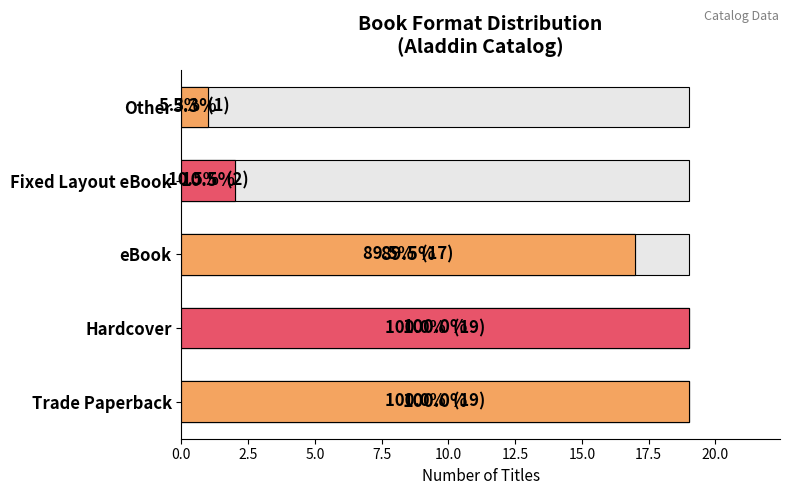

What is the sum of the values at Fixed Layout eBook and Trade Paperback?

21